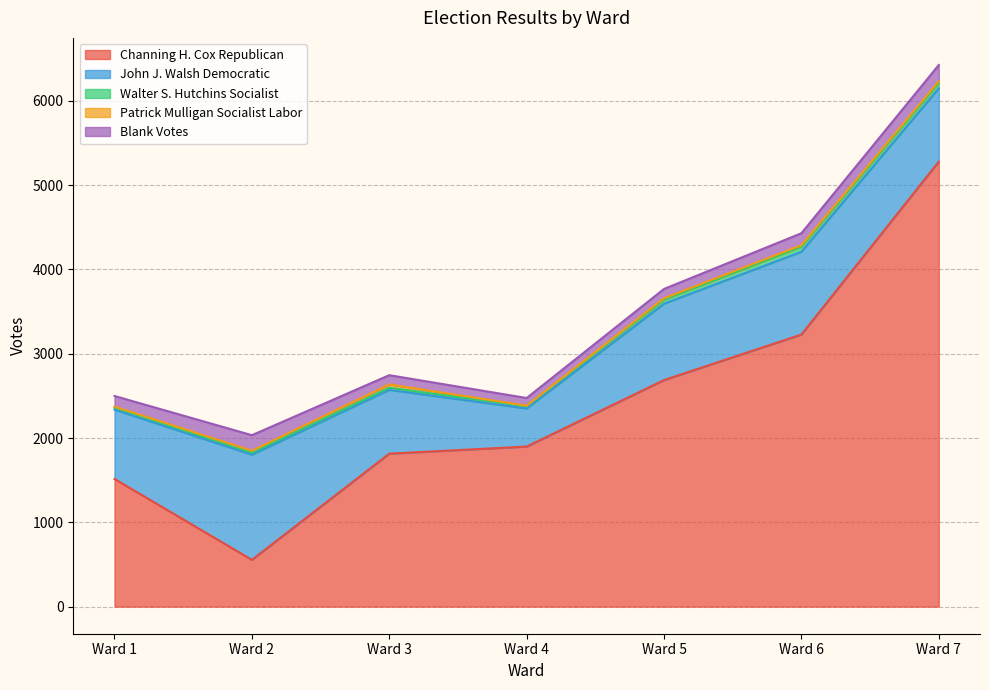

What is the minimum value shown in the chart?

6